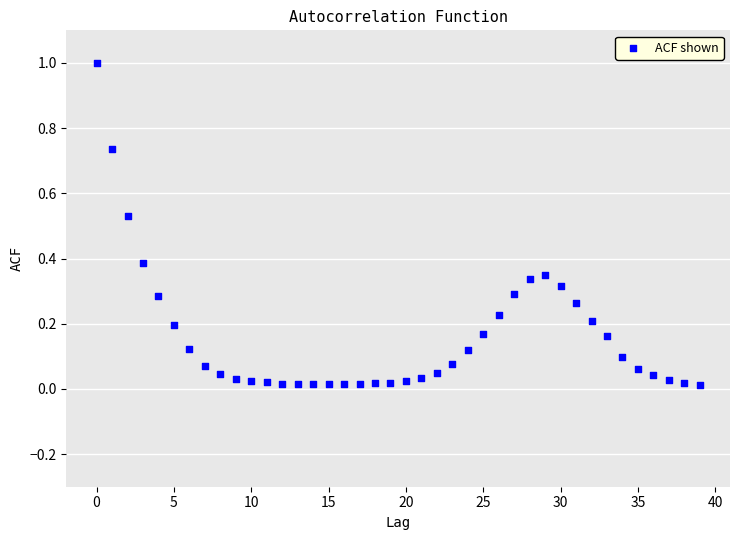

What is the range of Y values (max minus min)?

1.0